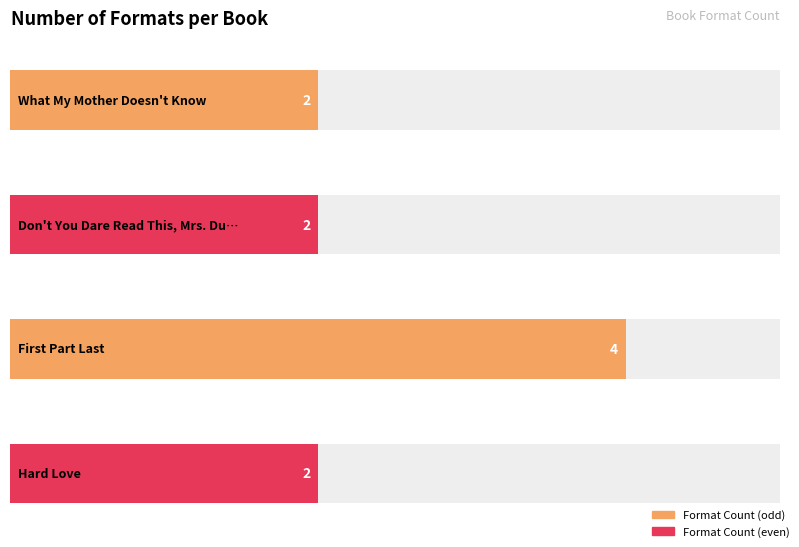

What is the change in value from Don't You Dare Read This, Mrs. Dunphrey to First Part Last?

+2